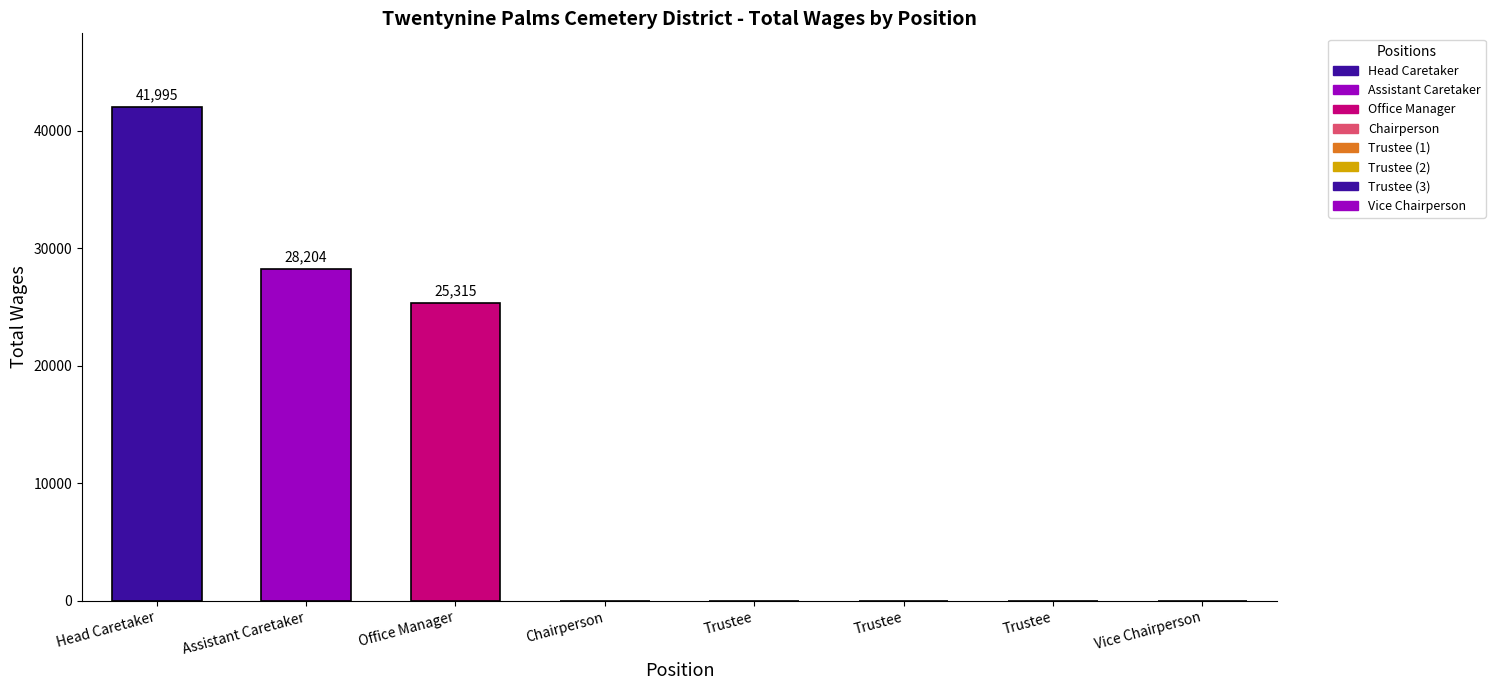

Where is the data nearest to the value 20997?

Office Manager